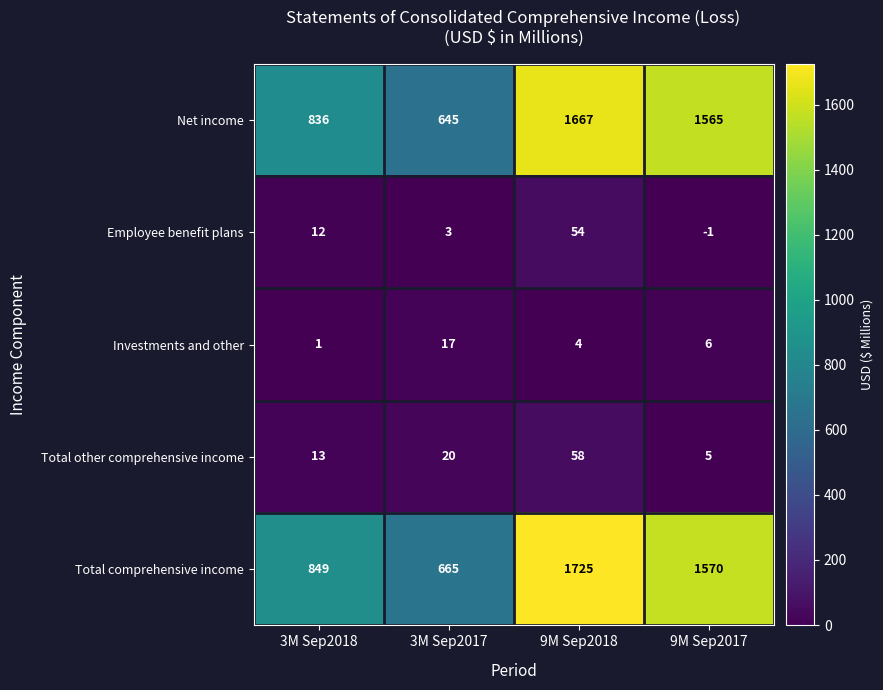

What is the difference between the highest and lowest values at 9M Sep2017?

1571